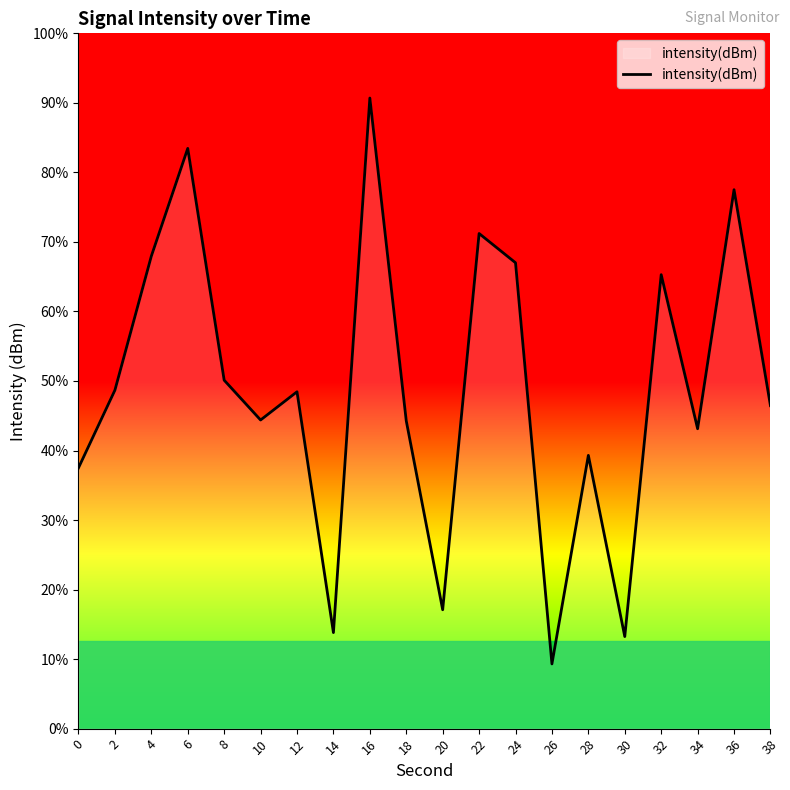

Between 38 and 14, which is larger?

38